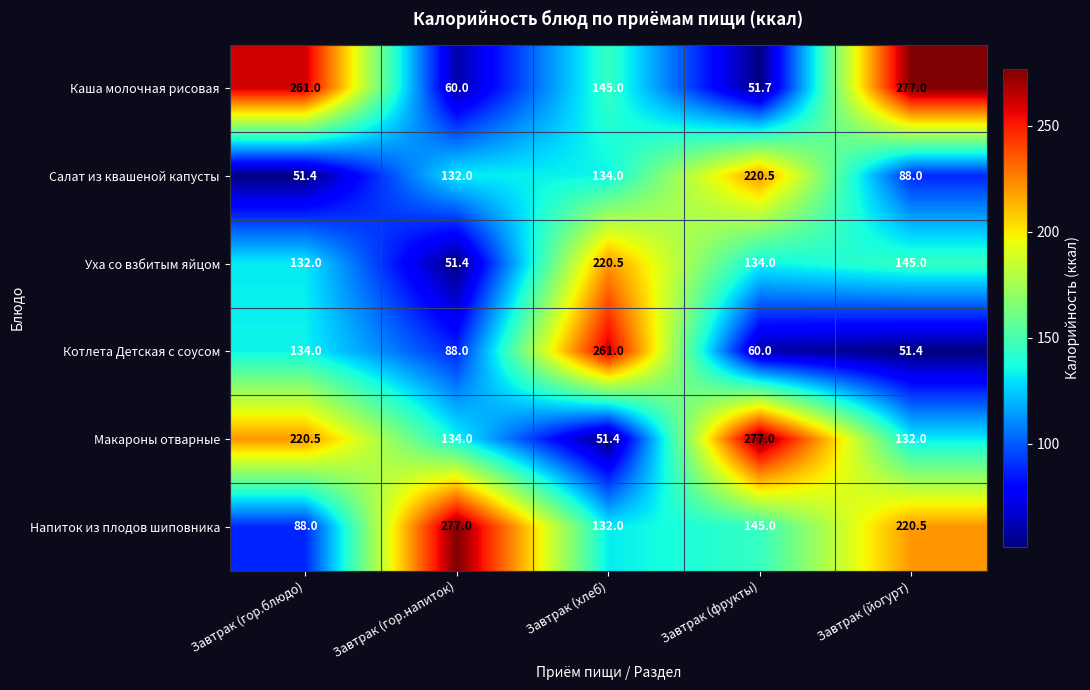

At which category is the sum across all series the highest?

Завтрак (хлеб)